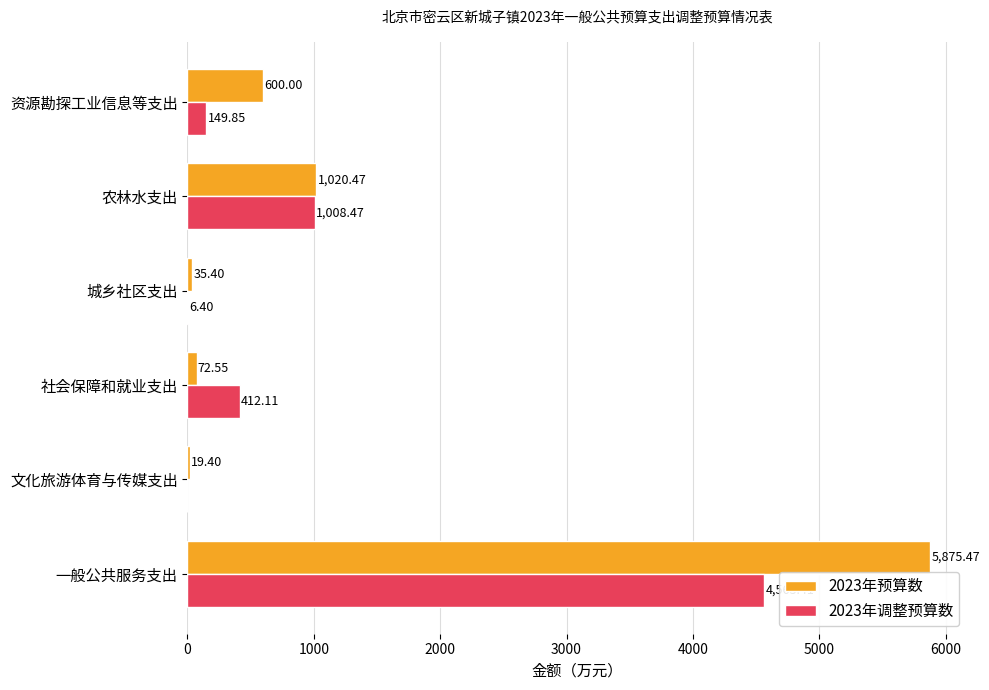

At which label is 2023年预算数 closest to 2947?

农林水支出